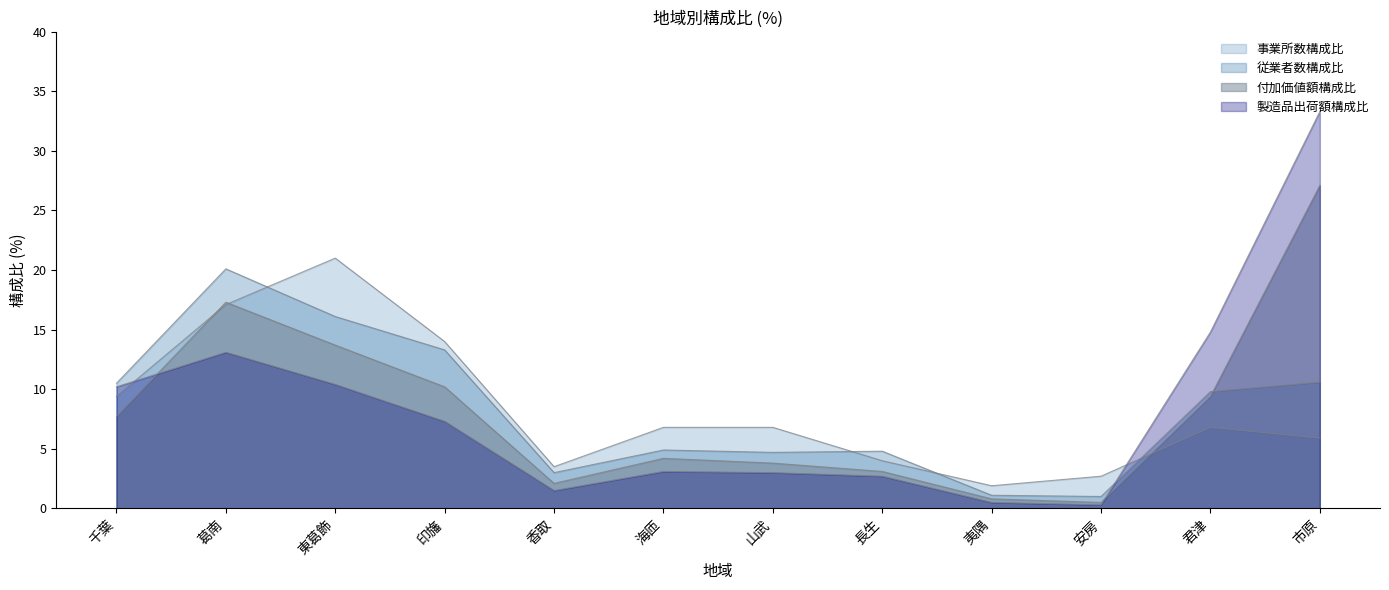

What are all the series names shown in the legend?

従業者数構成比, 製造品出荷額構成比, 付加価値額構成比, 事業所数構成比